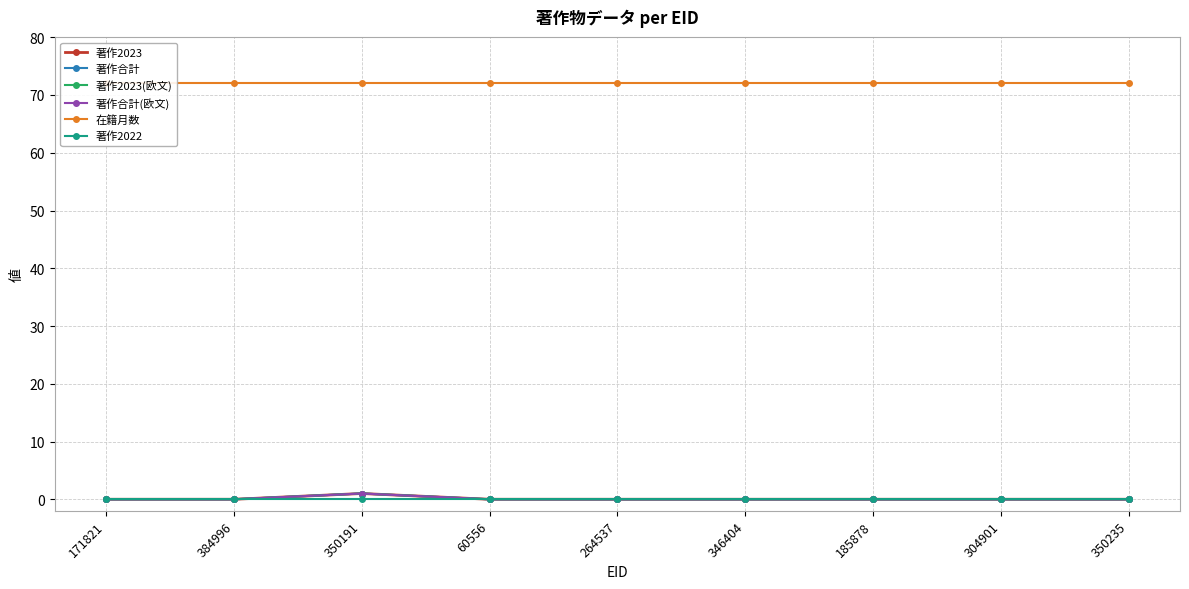

At which category is the sum across all series the highest?

350191